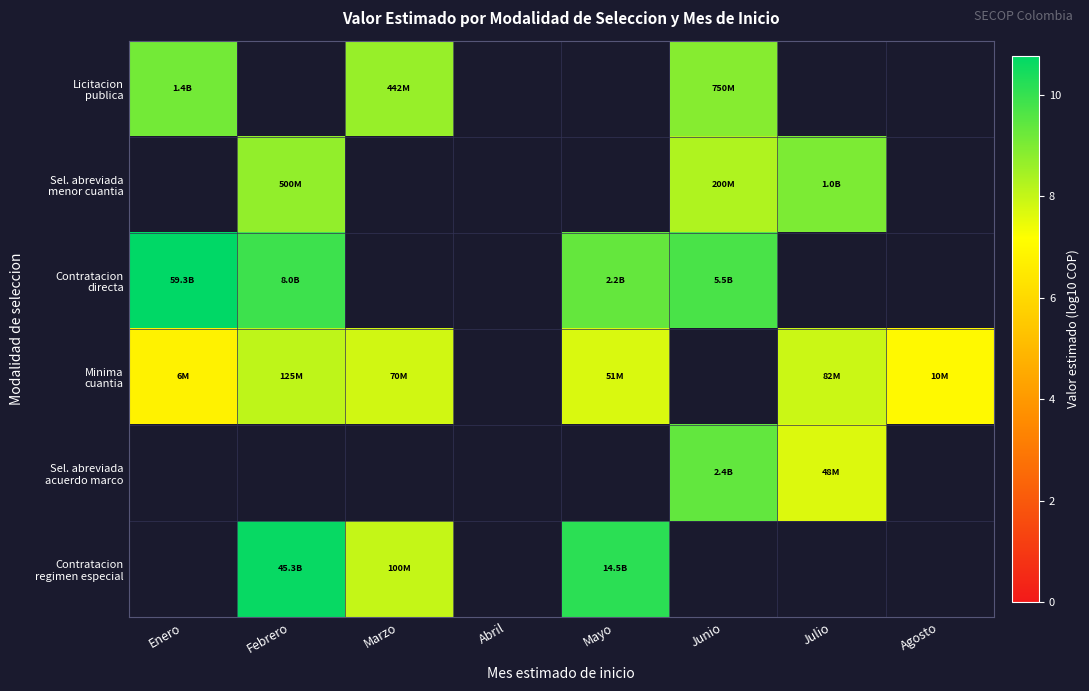

Which series has the widest spread of values?

Contratacion directa